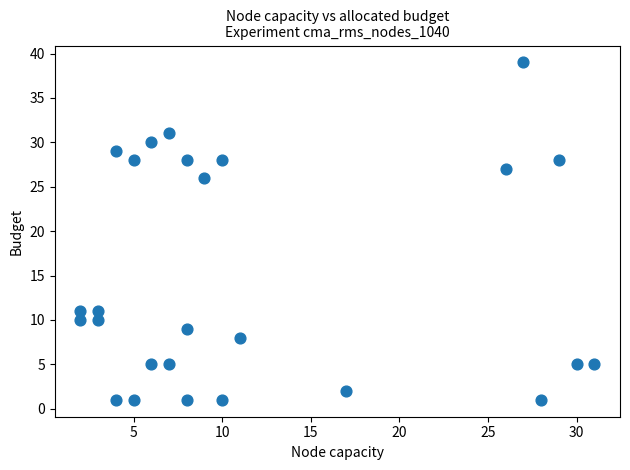

What Y value in the scatter plot is closest to 20?

26